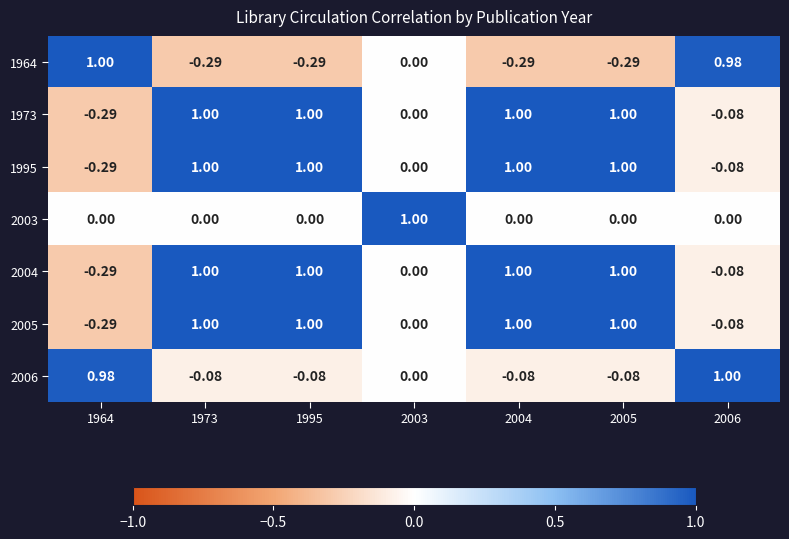

At how many categories does at least one series exceed 0?

7